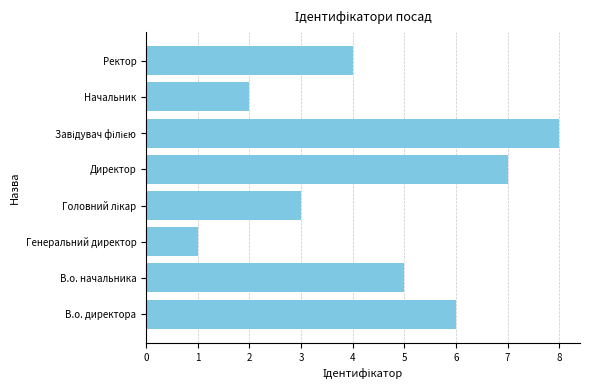

What is the maximum value shown in the chart?

8